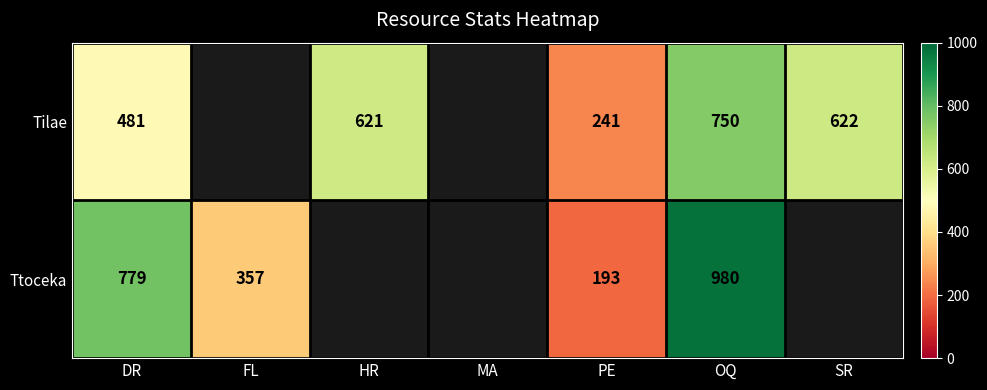

True or false: Ttoceka has a value of 590 at OQ.

False